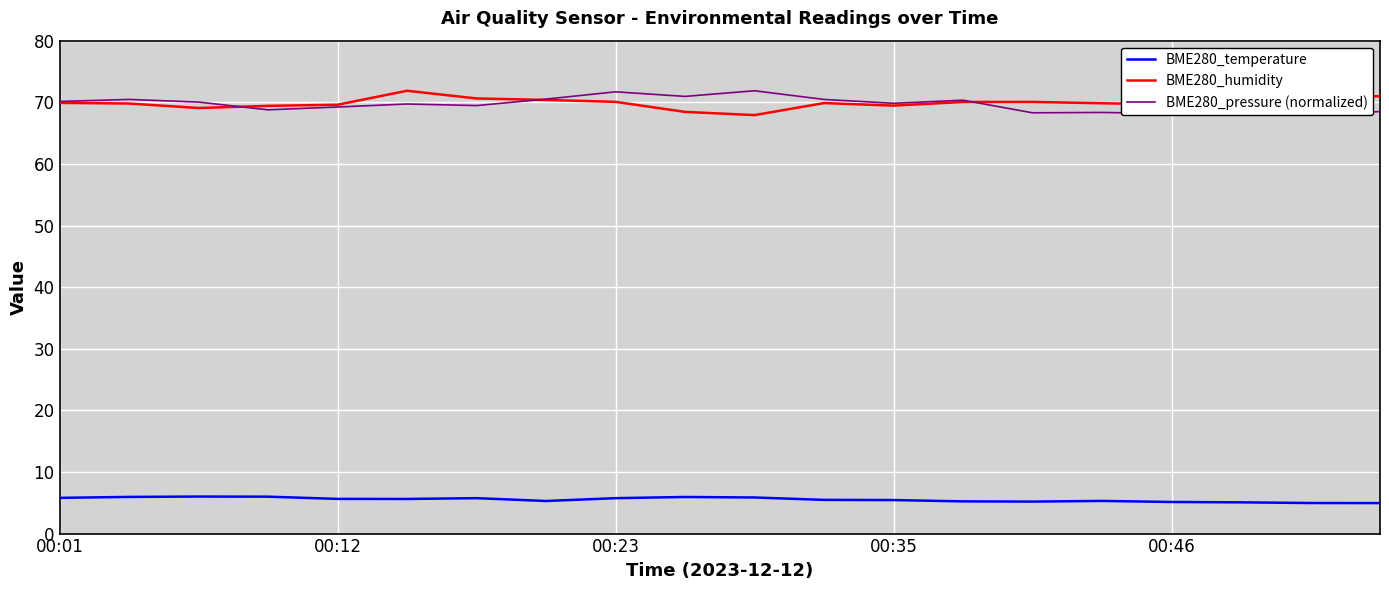

Is it true that BME280_humidity equals 69.7 at 00:46?

True